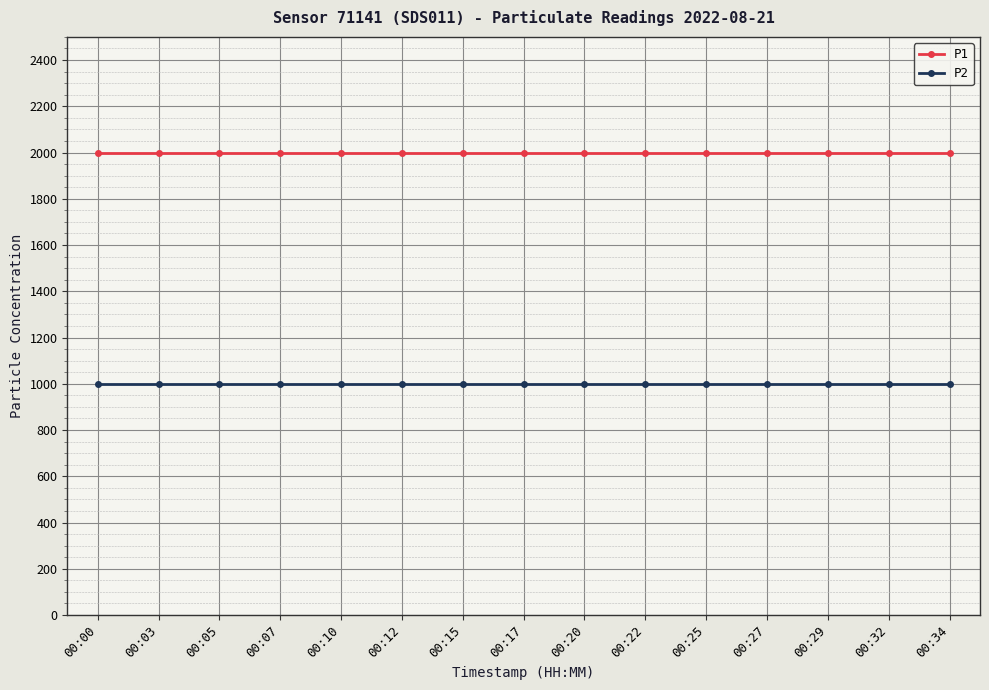

What is the lowest value of the P1 series?

1999.9